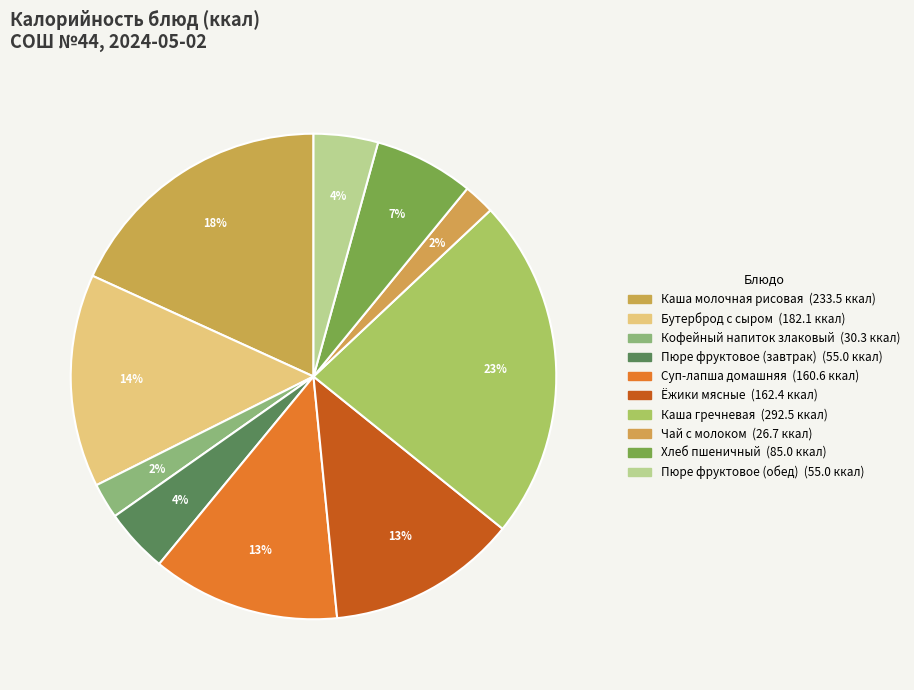

Combined, do Пюре фруктовое (завтрак) and Хлеб пшеничный account for over 50%?

No